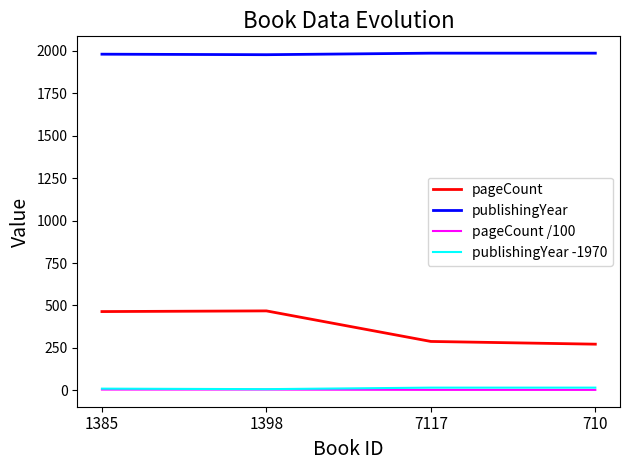

What is the lowest value of the pageCount /100 series?

2.7